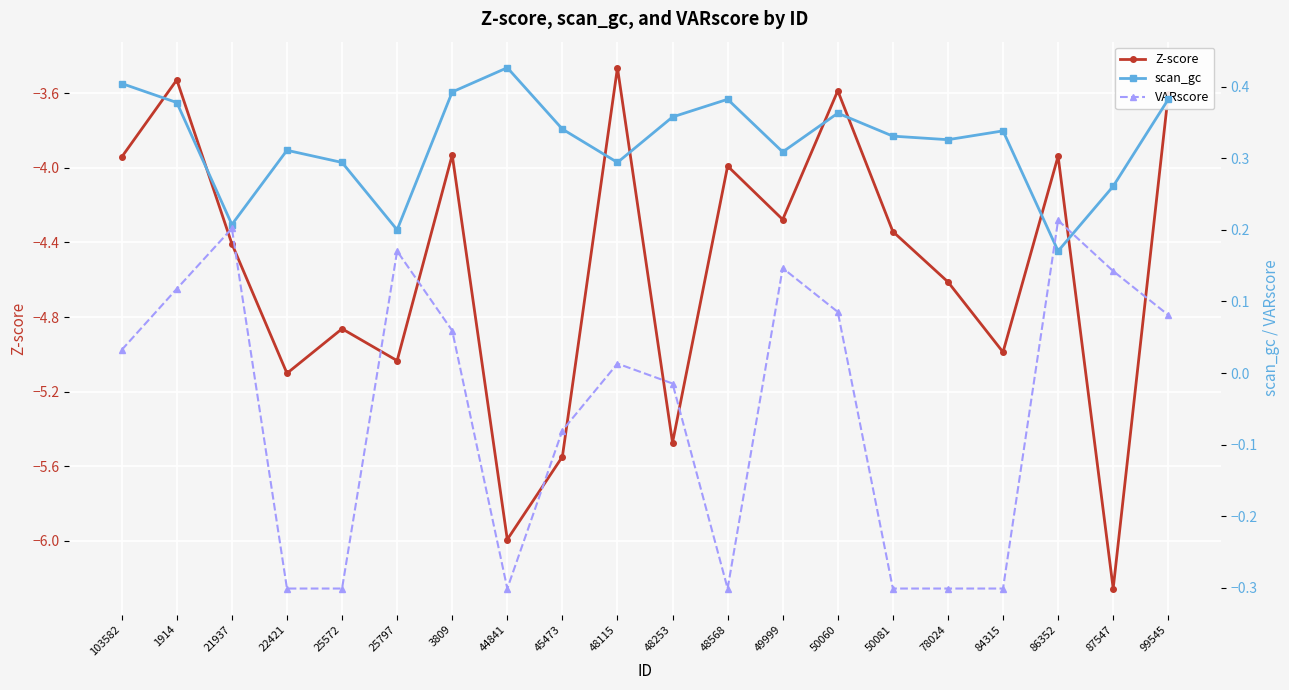

How many lines are shown in the chart?

3